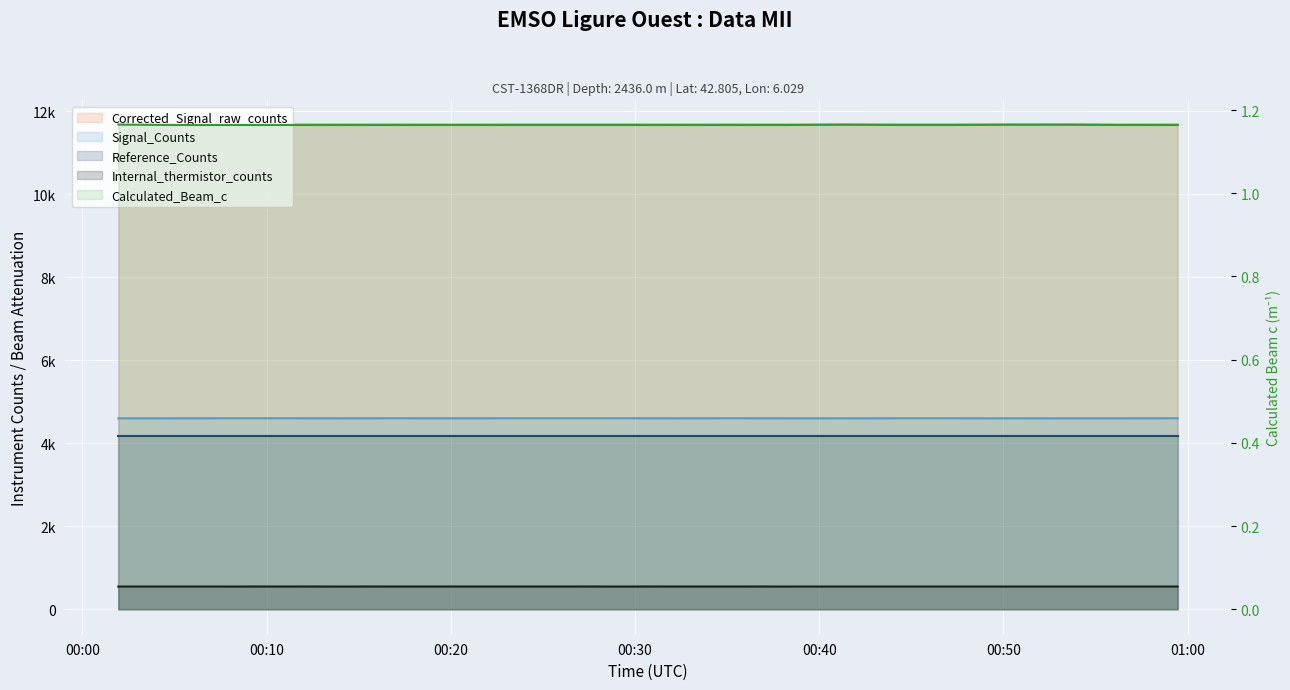

The chart shows a value of 1.2 at 00:50. True or false?

True